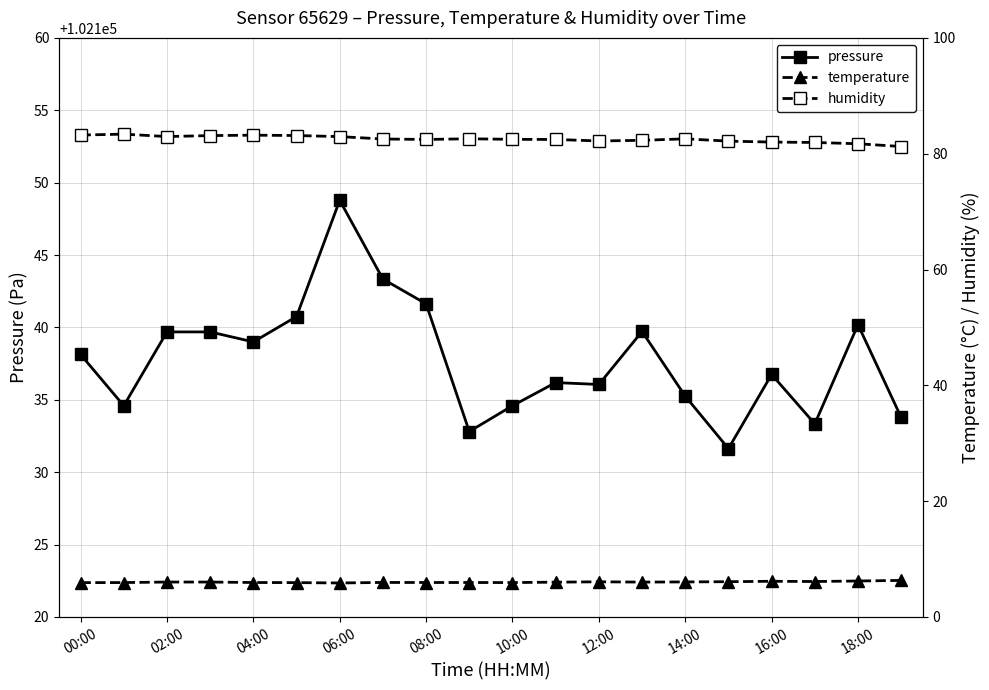

Which category has the lowest value in the humidity series?

19